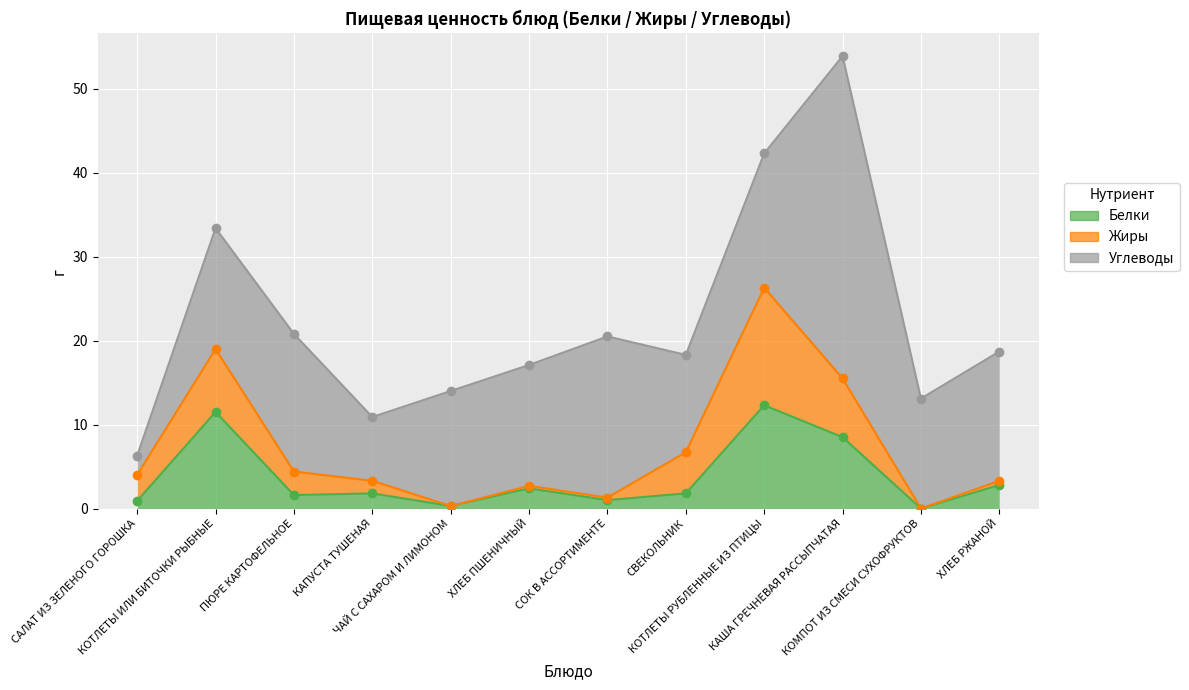

At how many categories does at least one series exceed 32?

1